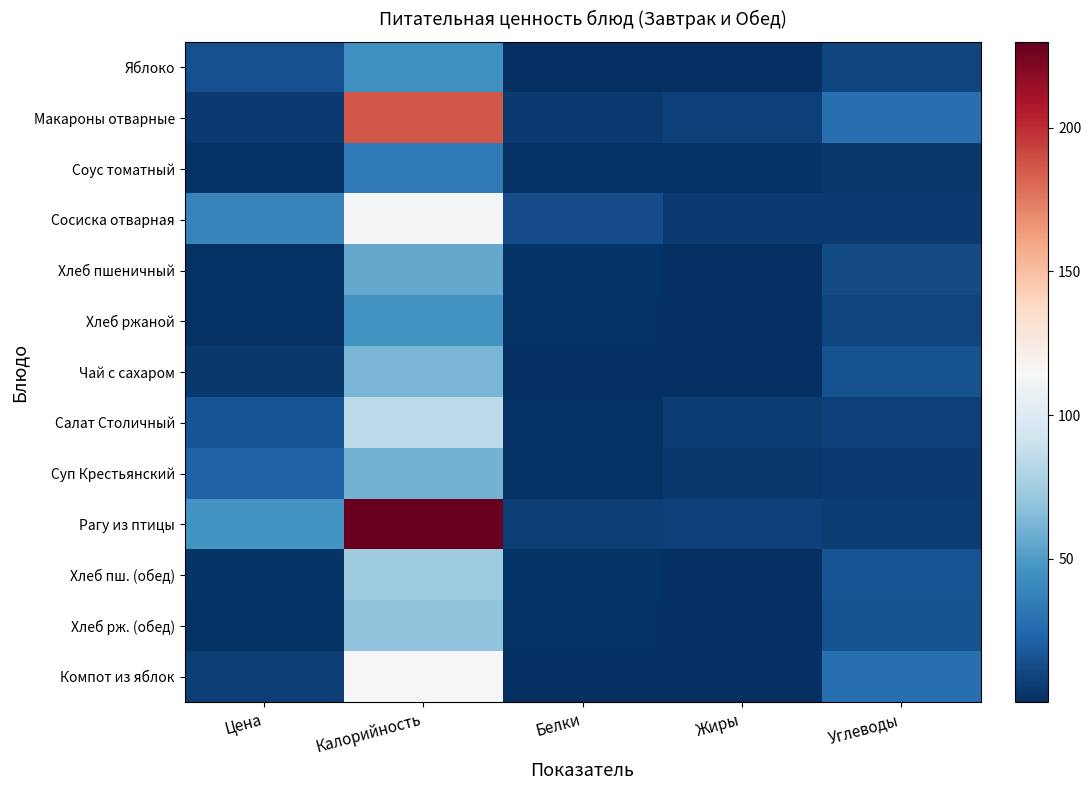

At which category does the chart reach its peak across all series?

Калорийность